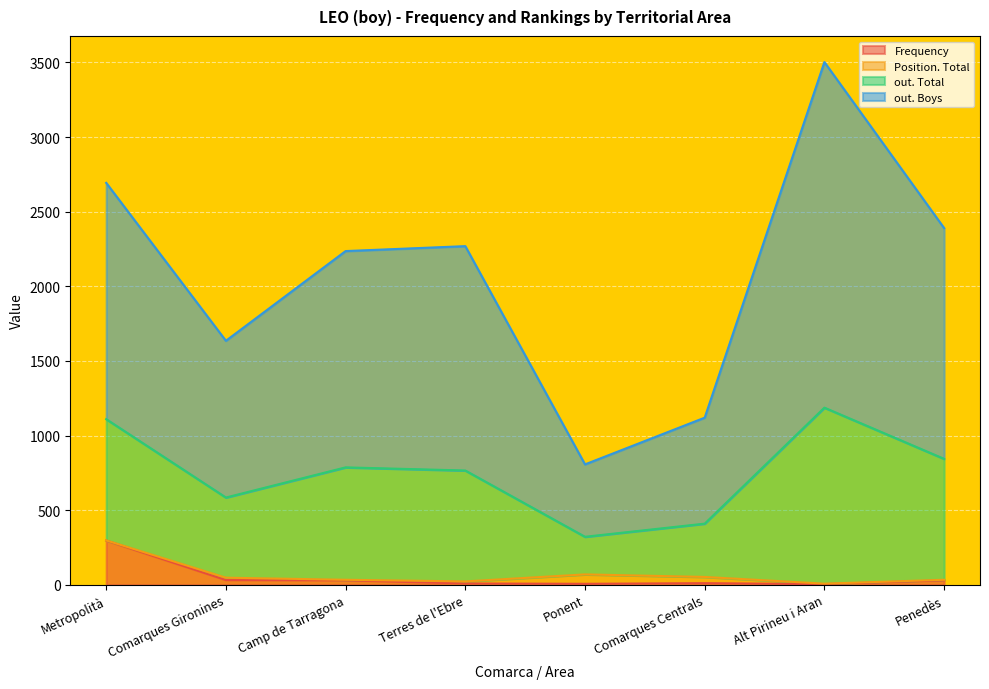

What is the minimum value shown in the chart?

5